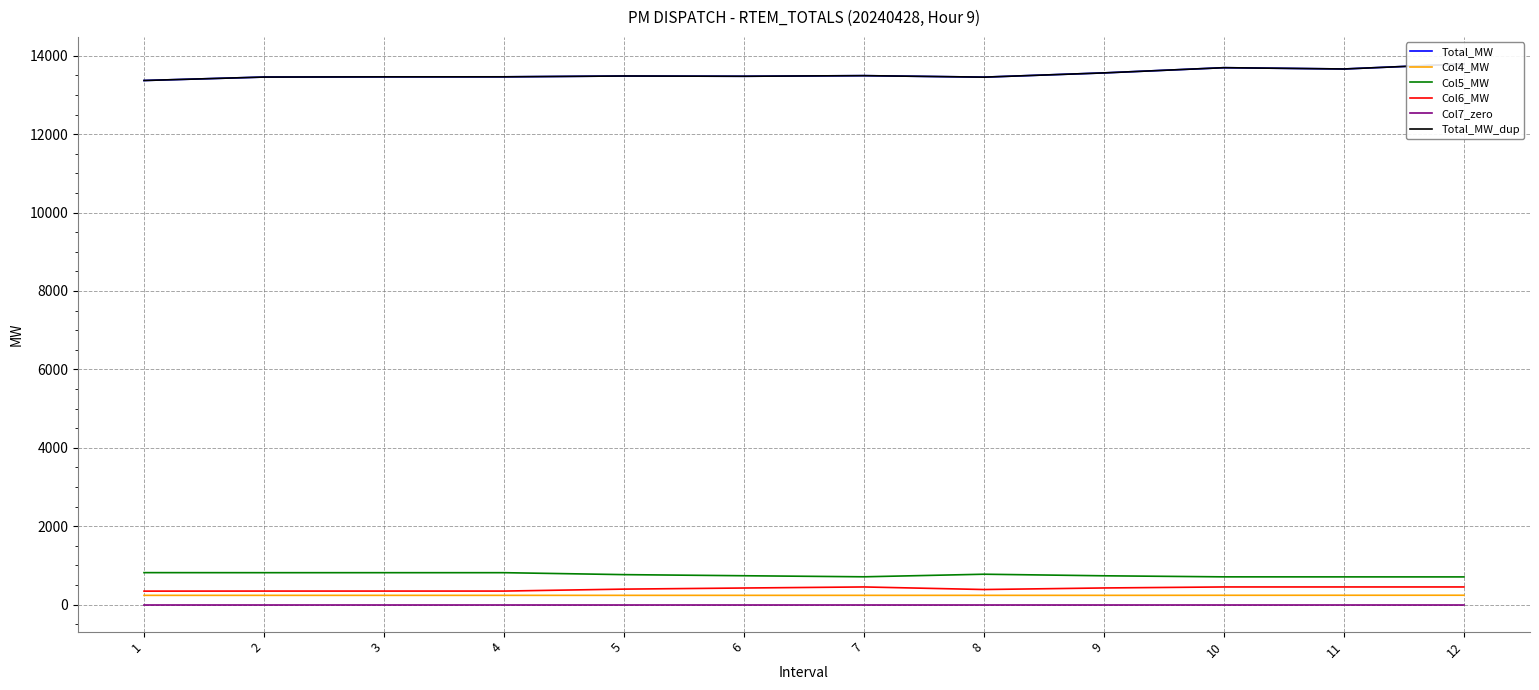

At which category is the sum across all series the highest?

12